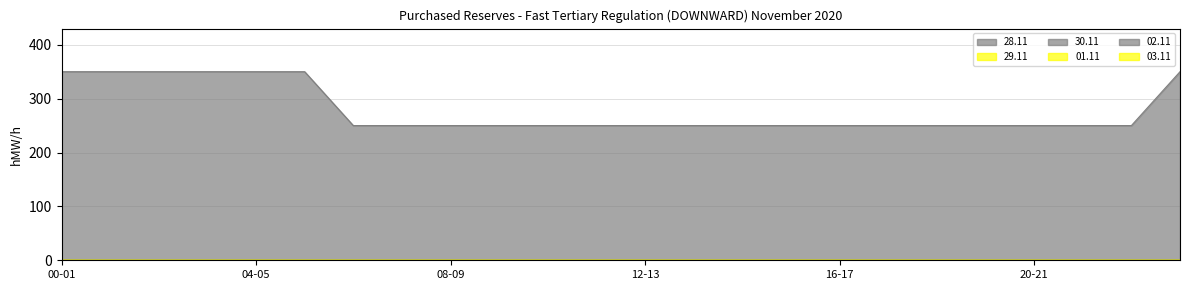

Reading left to right, transcribe all the data shown in this chart.

28.11: 350	350	350	350	350	350	250	250	250	250	250	250	250	250	250	250	250	250	250	250	250	250	250	350
29.11: 0	0	0	0	0	0	0	0	0	0	0	0	0	0	0	0	0	0	0	0	0	0	0	0
30.11: 0	0	0	0	0	0	0	0	0	0	0	0	0	0	0	0	0	0	0	0	0	0	0	0
01.11: 0	0	0	0	0	0	0	0	0	0	0	0	0	0	0	0	0	0	0	0	0	0	0	0
02.11: 0	0	0	0	0	0	0	0	0	0	0	0	0	0	0	0	0	0	0	0	0	0	0	0
03.11: 0	0	0	0	0	0	0	0	0	0	0	0	0	0	0	0	0	0	0	0	0	0	0	0